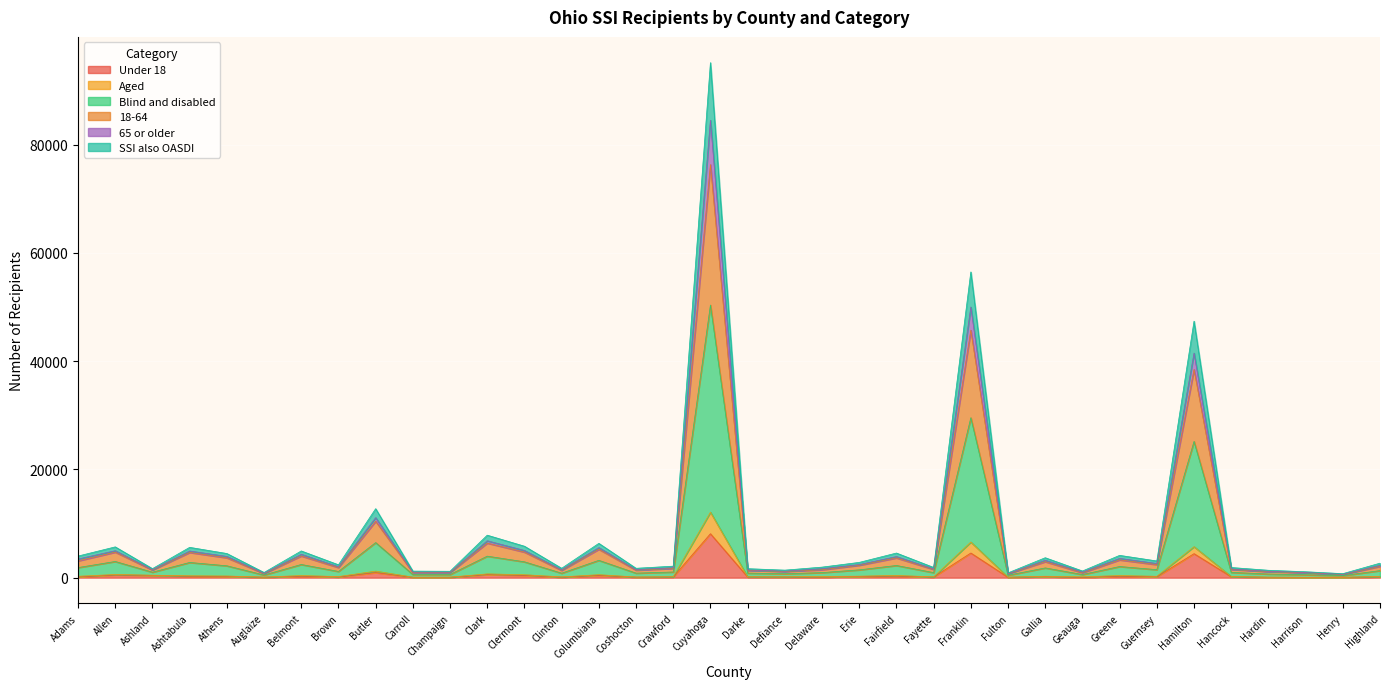

What is the greatest value displayed?

95138